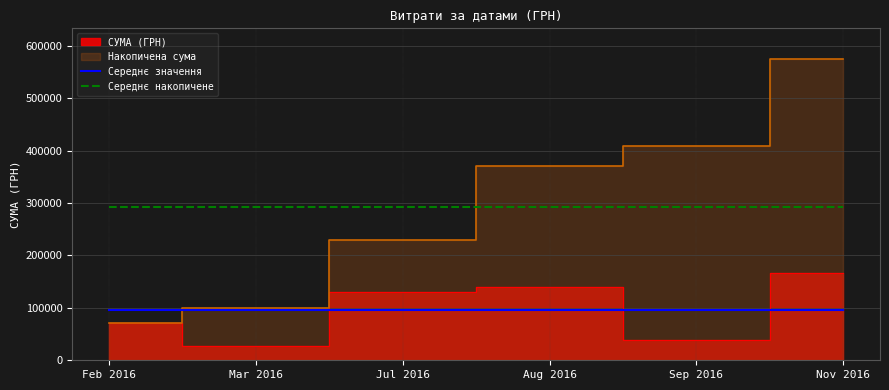

Is it true that Середнє значення equals 165937.7 at Sep 2016?

False